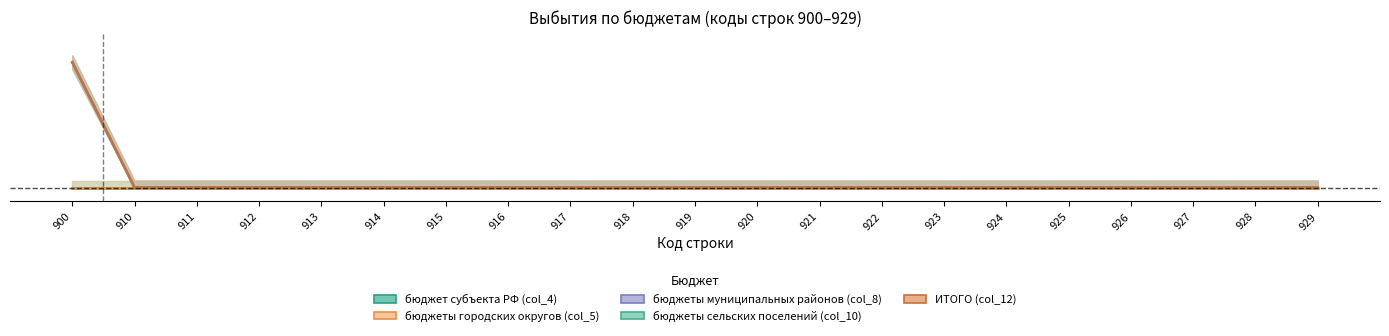

What is the highest value of the ИТОГО (col_12) series?

0.2